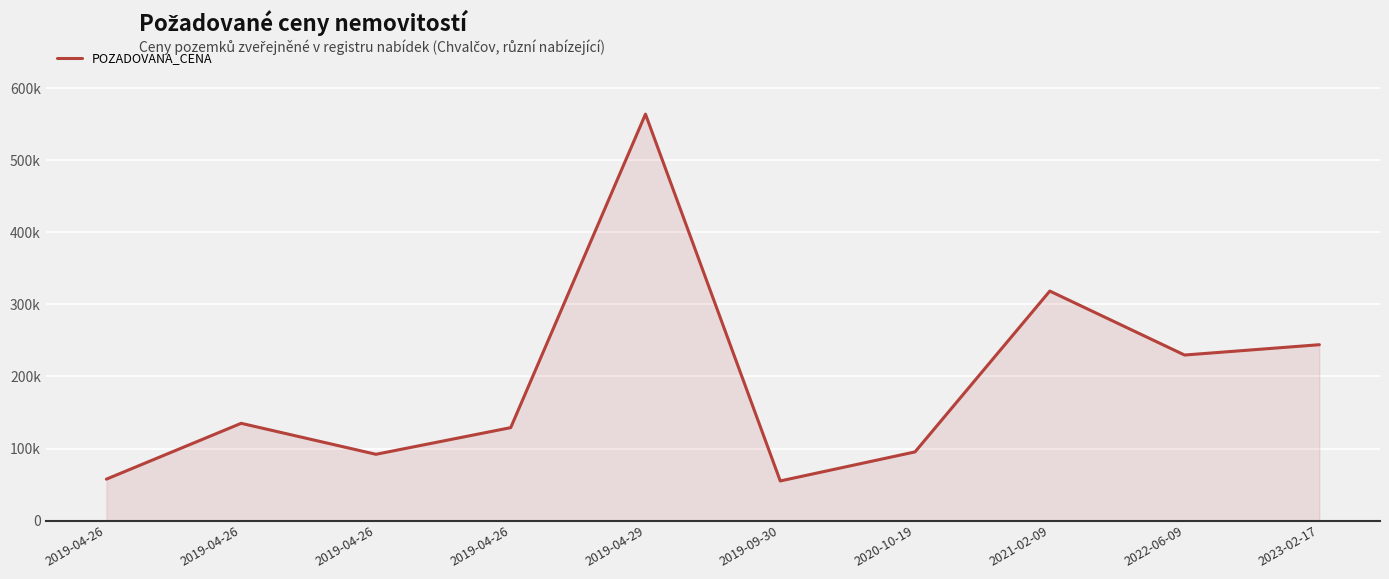

Does the chart display data point markers on the line(s)?

No